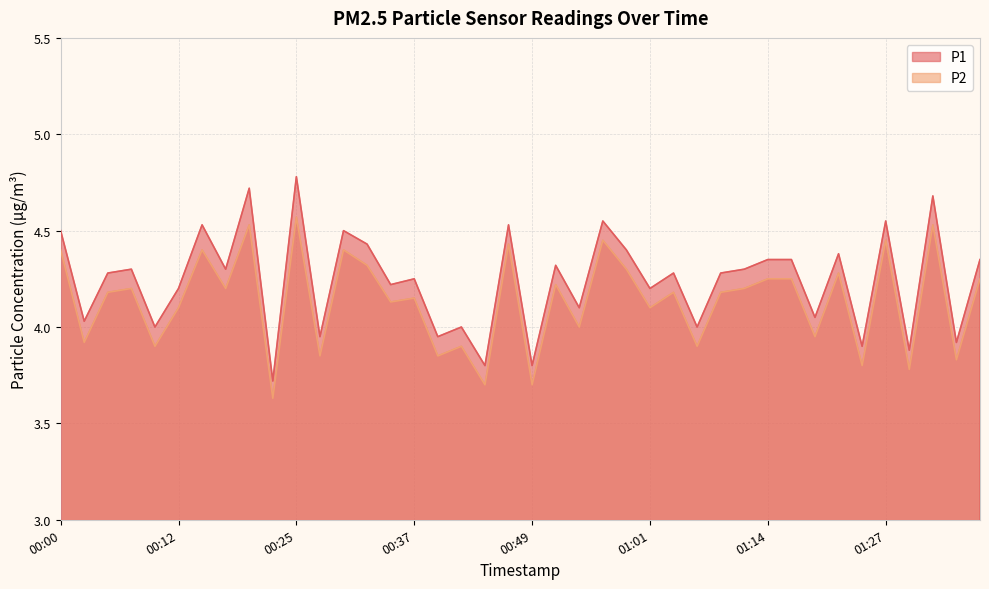

What position from the left is 00:17?

8